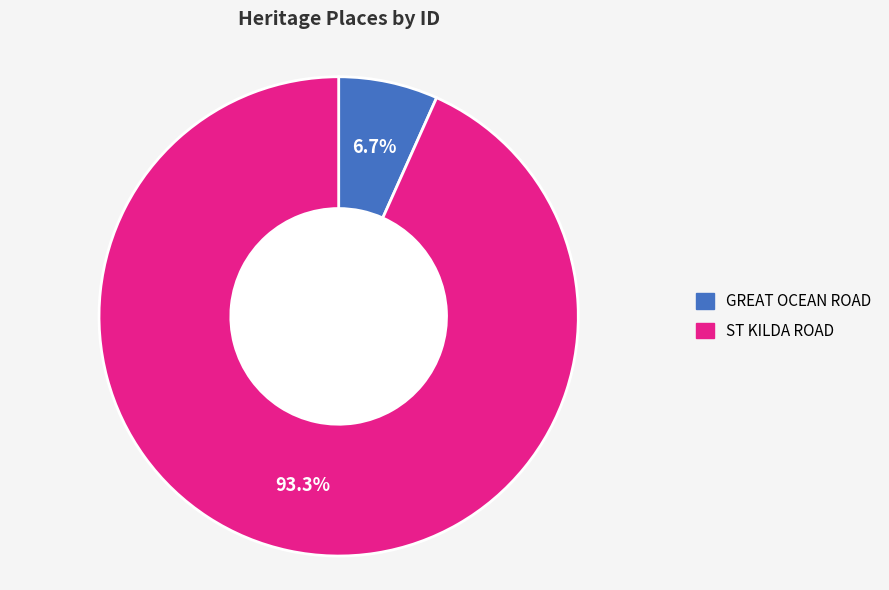

To the nearest percent, what portion does GREAT OCEAN ROAD represent?

7%